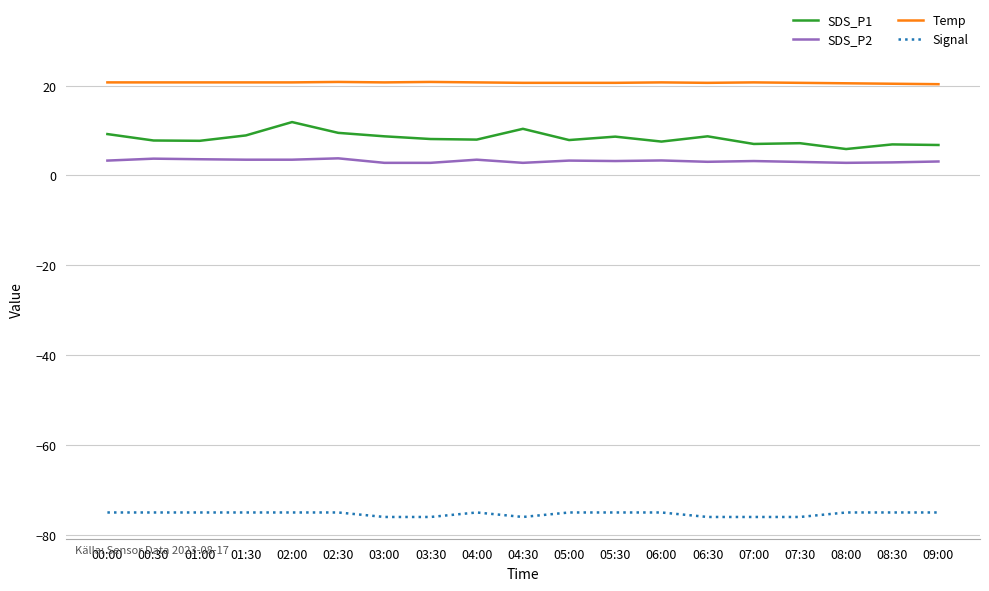

Is the value of Temp at 04:00 greater than the value of Signal at 07:30?

Yes